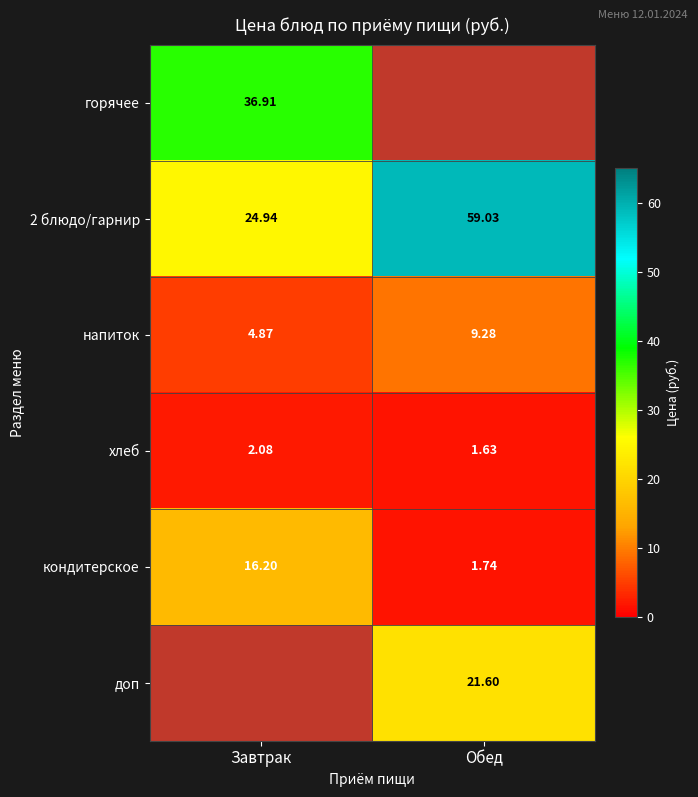

Rank the categories by кондитерское value from highest to lowest.

Завтрак, Обед